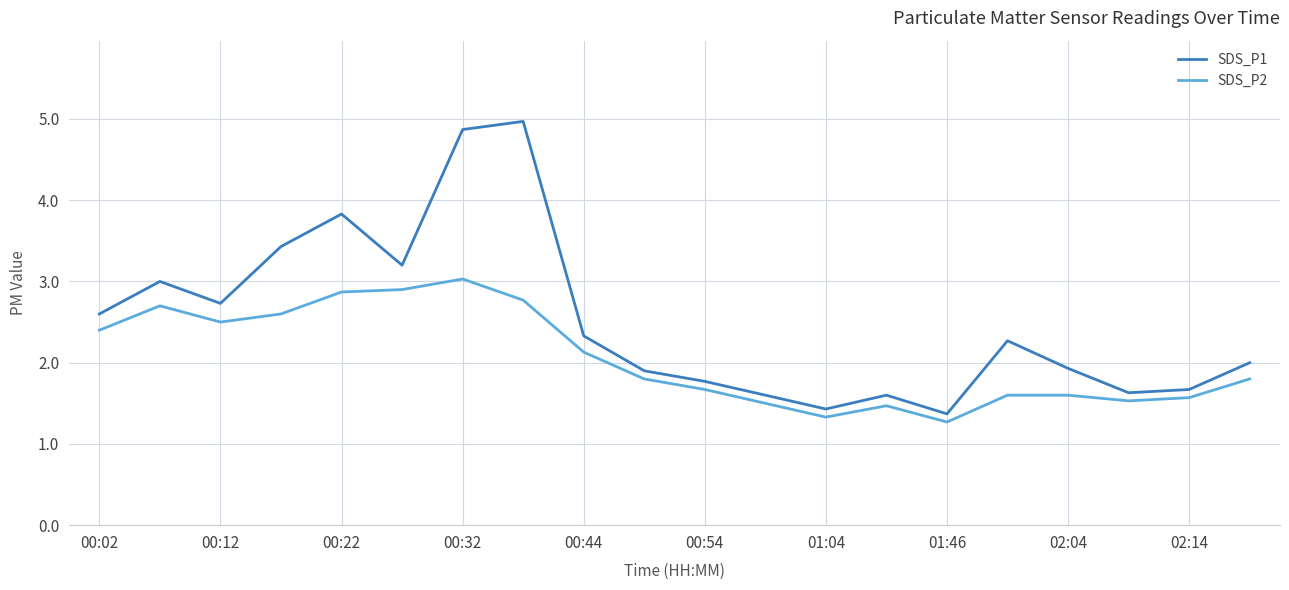

Which series has the widest spread of values?

SDS_P1